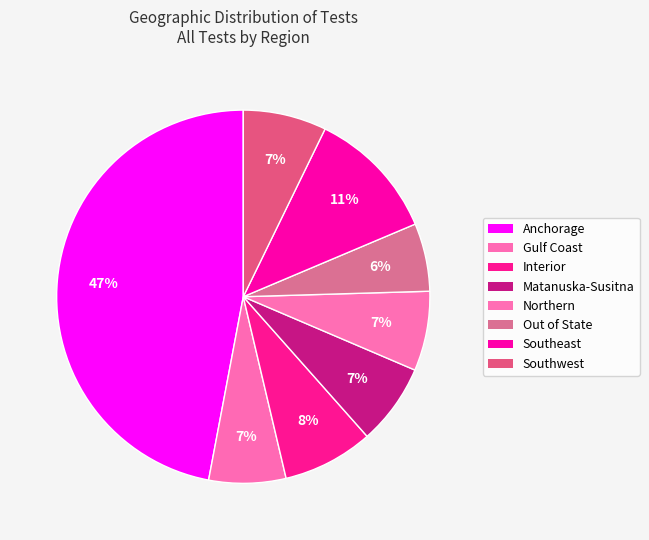

How many slices are in this pie chart?

8